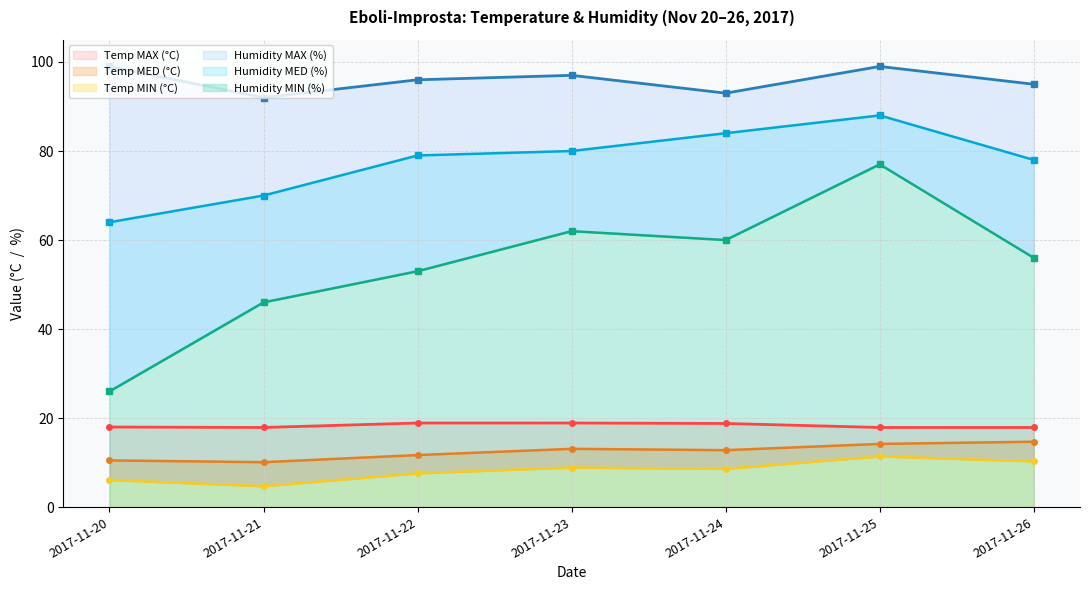

Does the chart display data point markers on the line(s)?

Yes